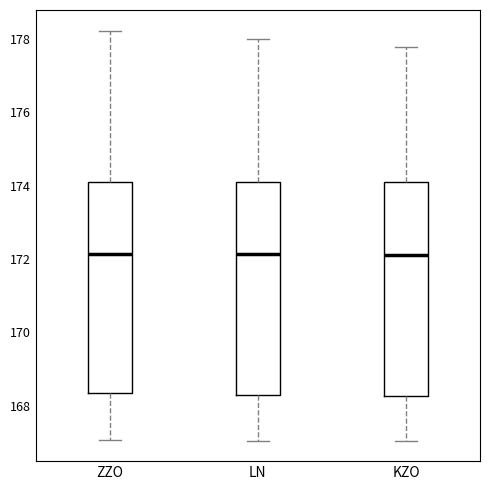

Reading left to right, read every box against the y-axis: the position of its median line, the range the box covers, and the ends of its whiskers. The values are not printed on the chart, so give them approximately, as read against the axis.

ZZO: median 172.2, box 168.4 to 174.2, whiskers 167.0 to 178.2
LN: median 172.2, box 168.2 to 174.2, whiskers 167.0 to 178.0
KZO: median 172.2, box 168.2 to 174.2, whiskers 167.0 to 177.8